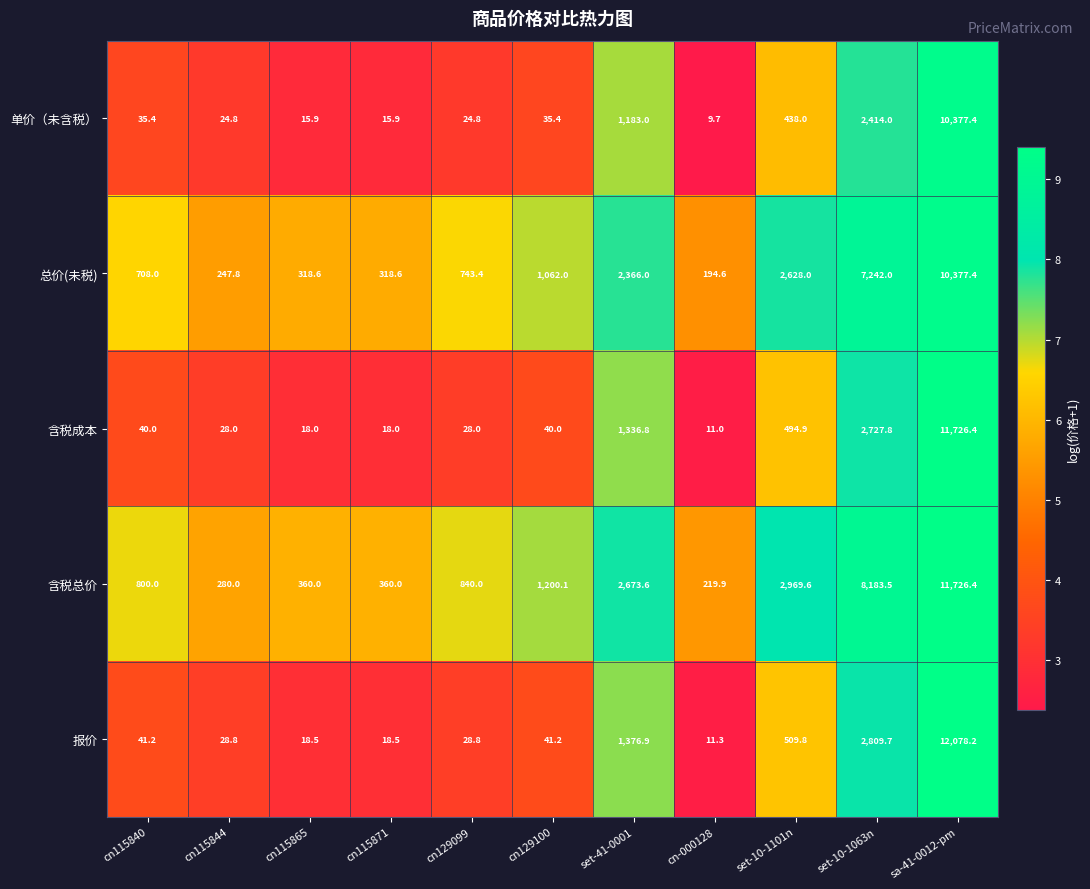

How many categories are shown in the chart?

11